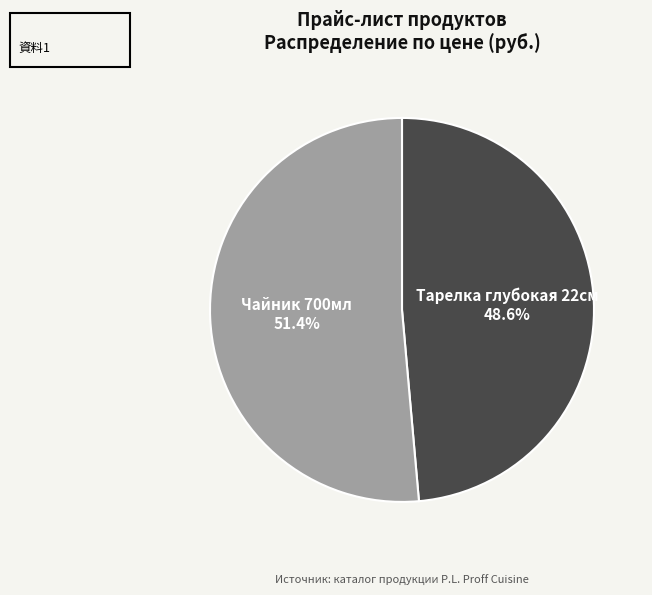

Is there a majority slice in this chart?

Yes